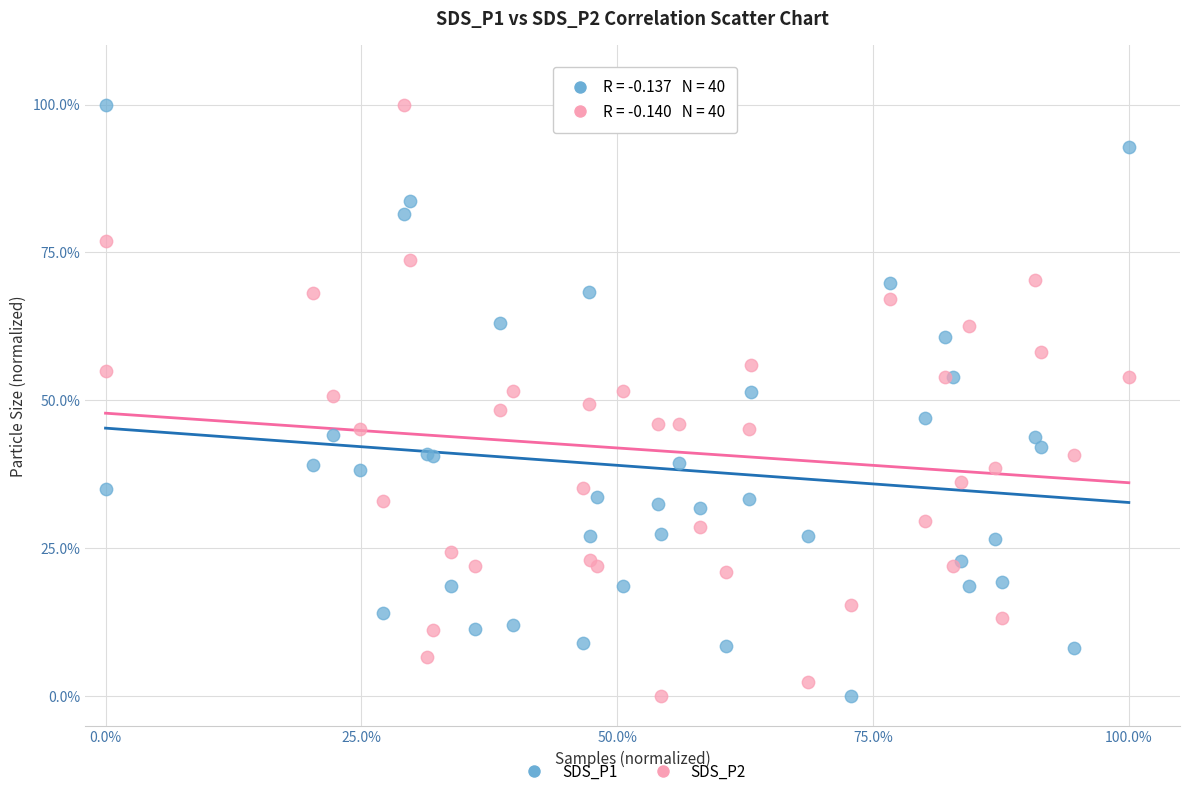

What are all the series names shown in the legend?

SDS_P1, SDS_P2